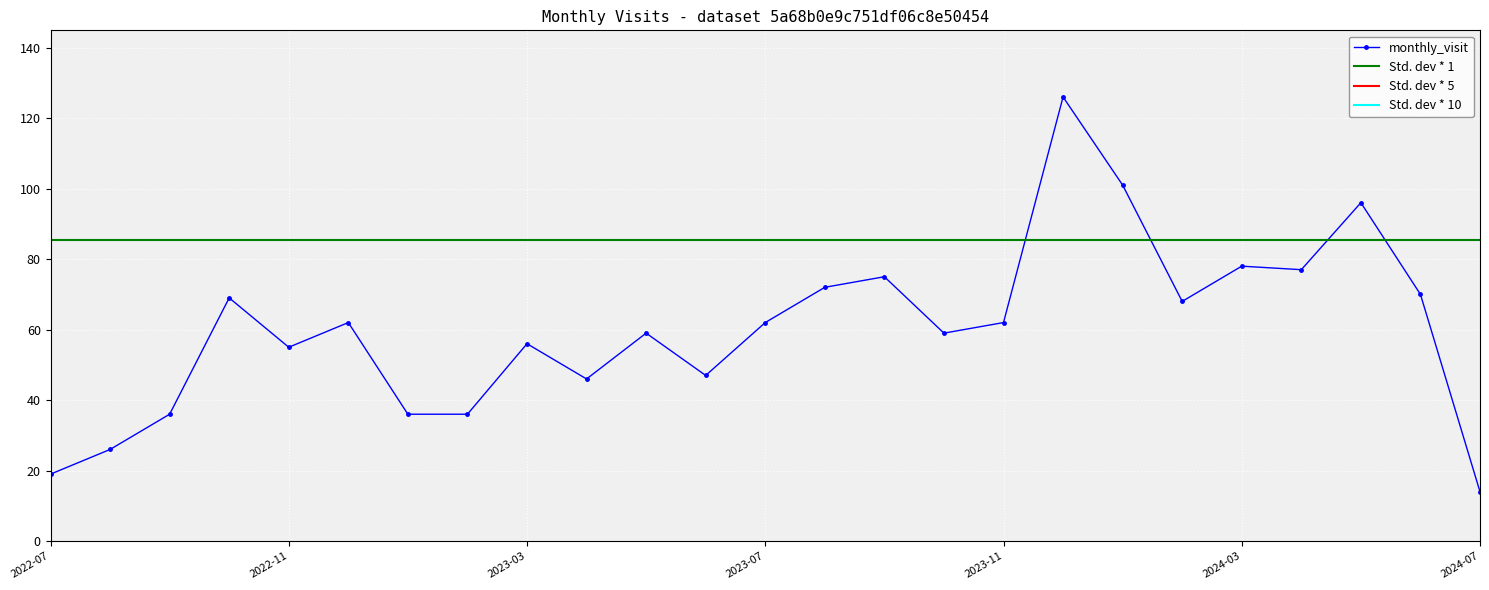

List the labels in order of value, largest first.

2023-12, 2024-01, 2024-05, 2024-03, 2024-04, 2023-09, 2023-08, 2024-06, 2022-10, 2024-02, 2022-12, 2023-07, 2023-11, 2023-05, 2023-10, 2023-03, 2022-11, 2023-06, 2023-04, 2022-09, 2023-01, 2023-02, 2022-08, 2022-07, 2024-07